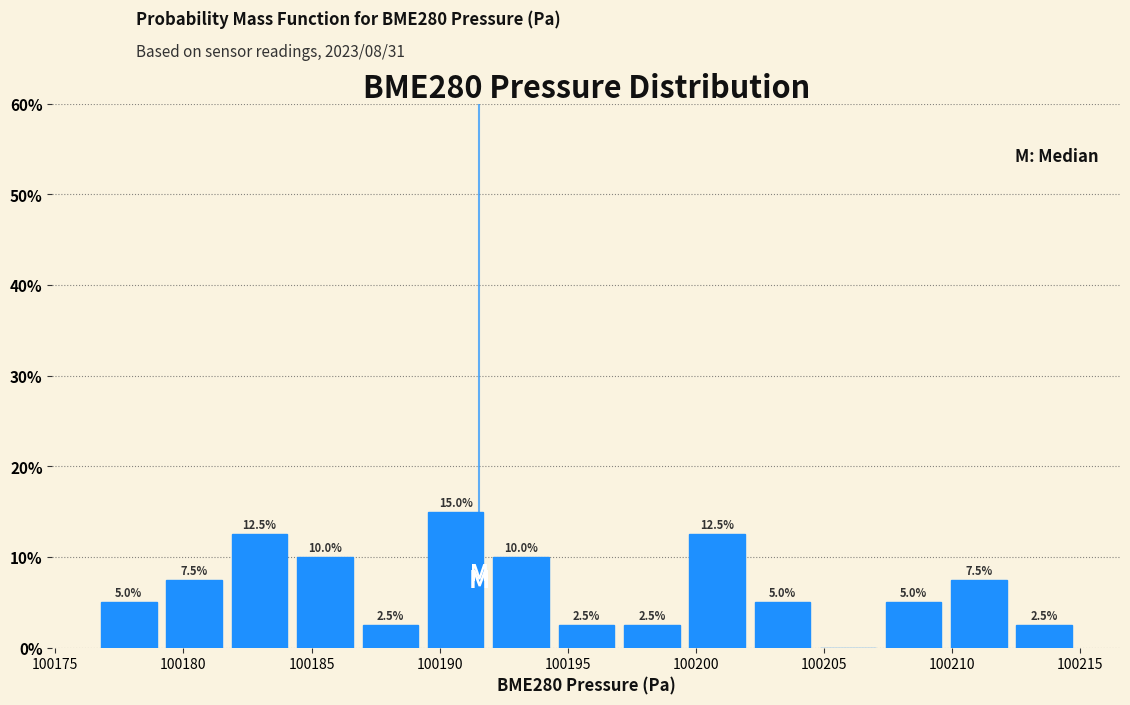

Over which range of the x-axis is the bar tallest?

100189.5 to 100192.0